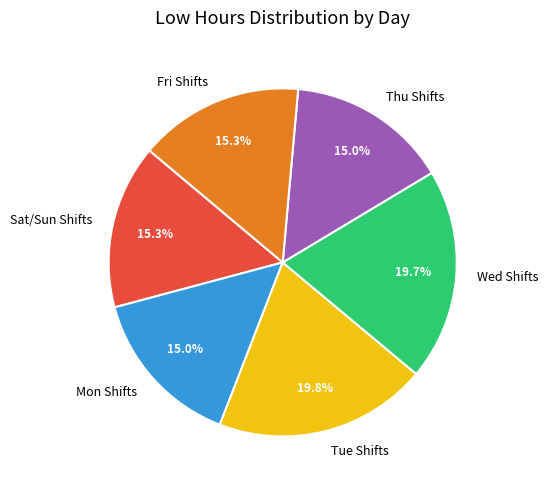

What is the ratio of the value at Mon Shifts to the value at Wed Shifts?

0.8